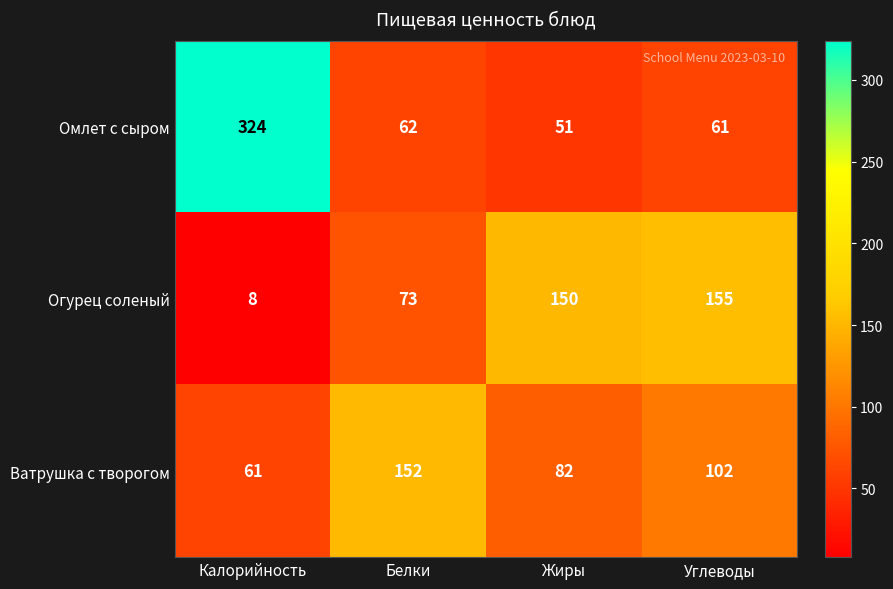

What is the total value across all series at Углеводы?

318